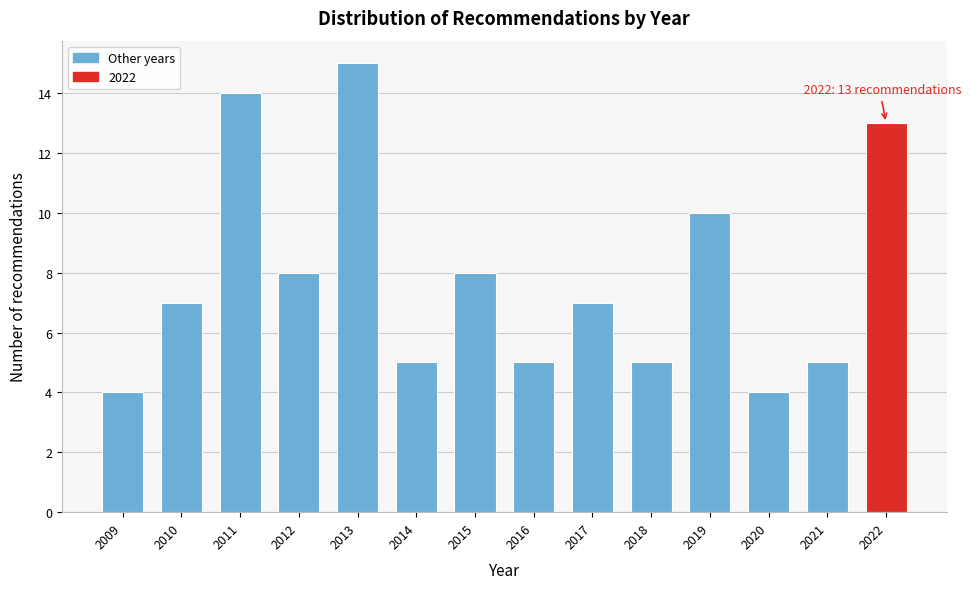

Reading right to left, what are all the values shown in this chart?

13	5	4	10	5	7	5	8	5	15	8	14	7	4